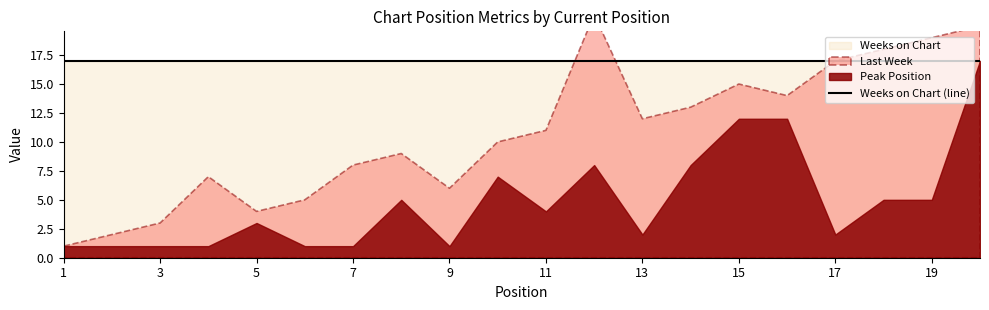

At which label is Weeks on Chart closest to 17?

1